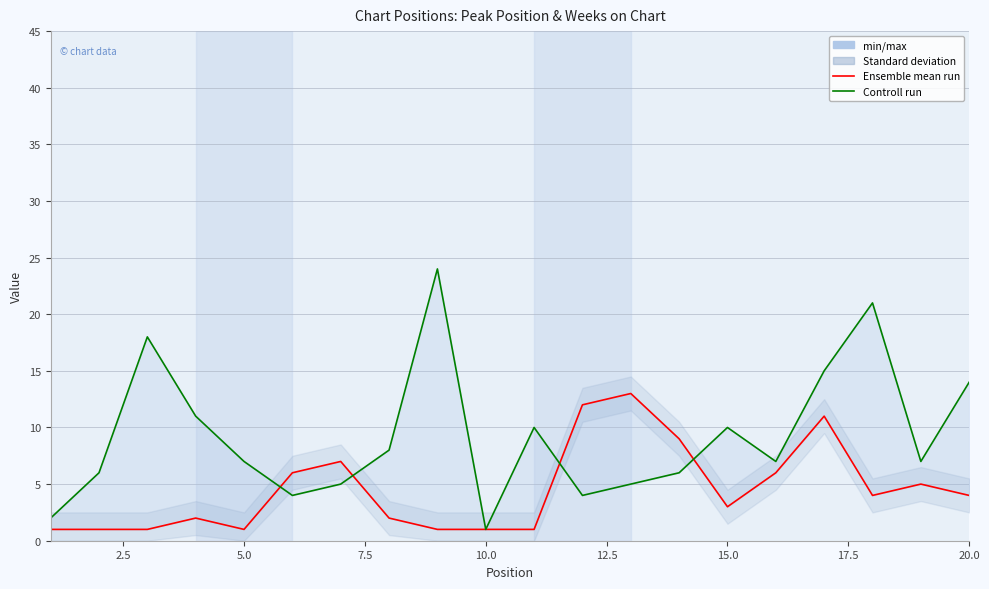

What is the greatest value displayed?

24